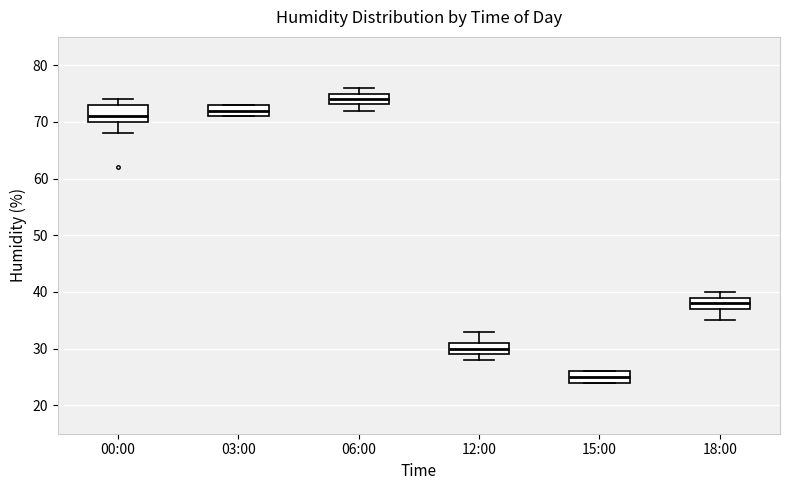

Reading left to right, transcribe this box plot: for each box, give where its median line is, the range the box spans, and where its two whiskers end, as read against the y-axis. The values are not printed on the chart, so give them approximately, as read against the axis.

00:00: median 71, box 70 to 73, whiskers 68 to 74
03:00: median 72, box 71 to 73, whiskers 71 to 73
06:00: median 74, box 73 to 75, whiskers 72 to 76
12:00: median 30, box 29 to 31, whiskers 28 to 33
15:00: median 25, box 24 to 26, whiskers 24 to 26
18:00: median 38, box 37 to 39, whiskers 35 to 40